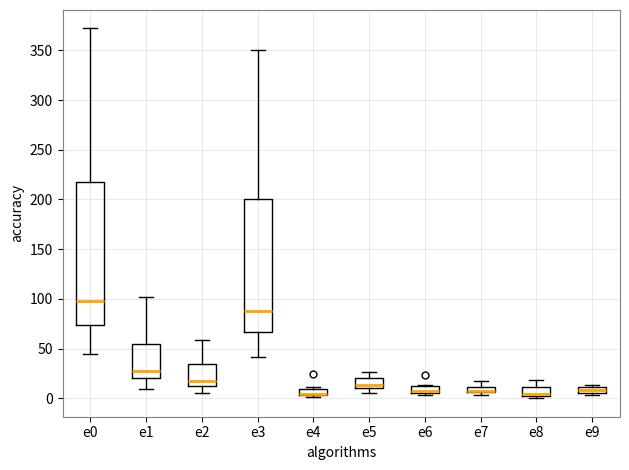

Where is the upper edge of the box for e7 on the y-axis? The values are not printed on the chart, so give them approximately, as read against the axis.

10